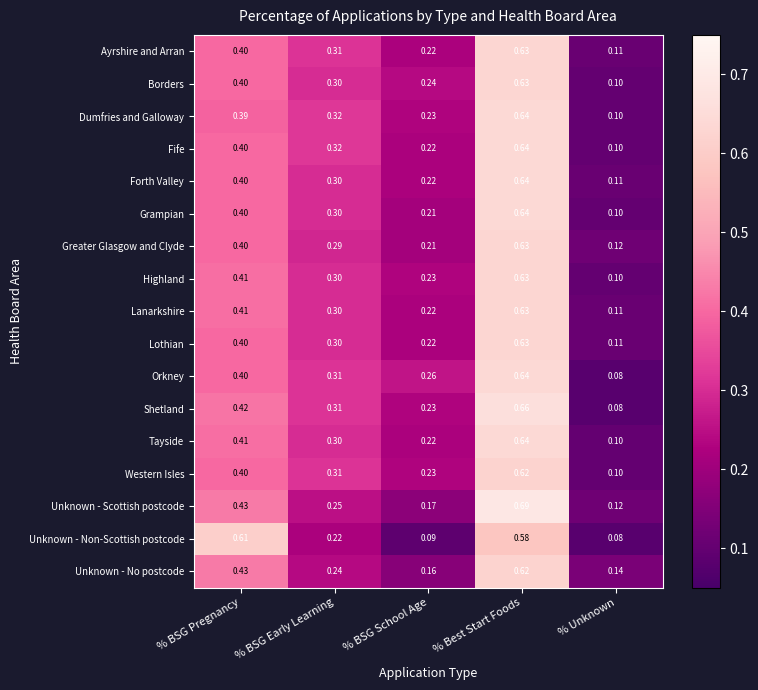

Rank the categories by Forth Valley value from lowest to highest.

% Unknown, % BSG School Age, % BSG Early Learning, % BSG Pregnancy, % Best Start Foods